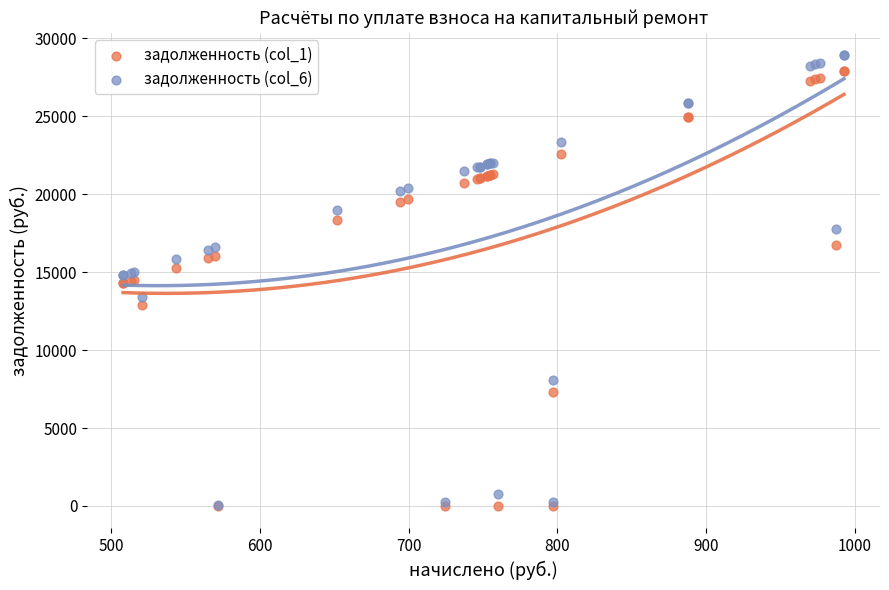

What are all the series names shown in the legend?

задолженность (col_1), задолженность (col_6)